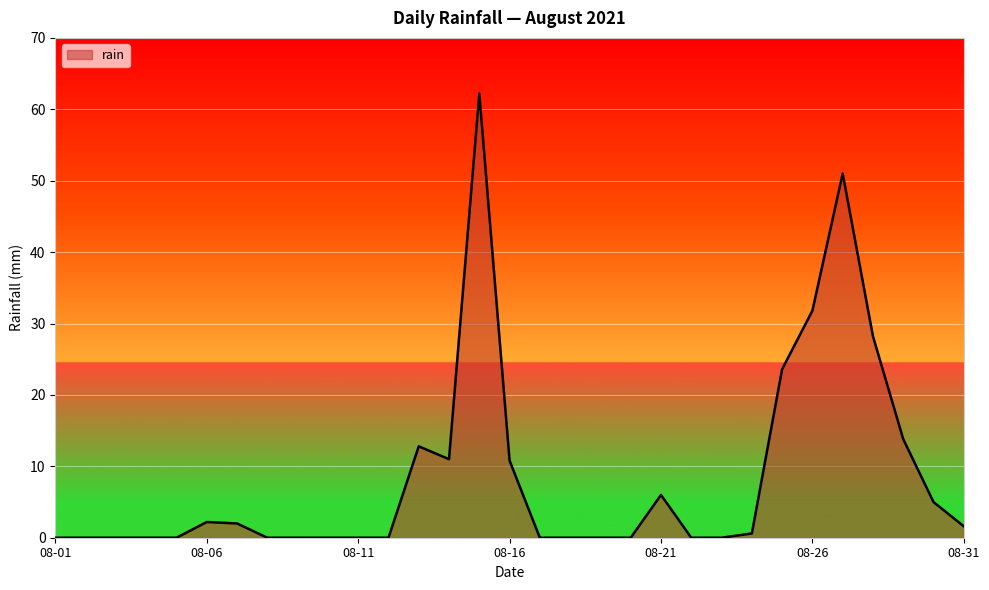

What is the greatest value displayed?

62.2